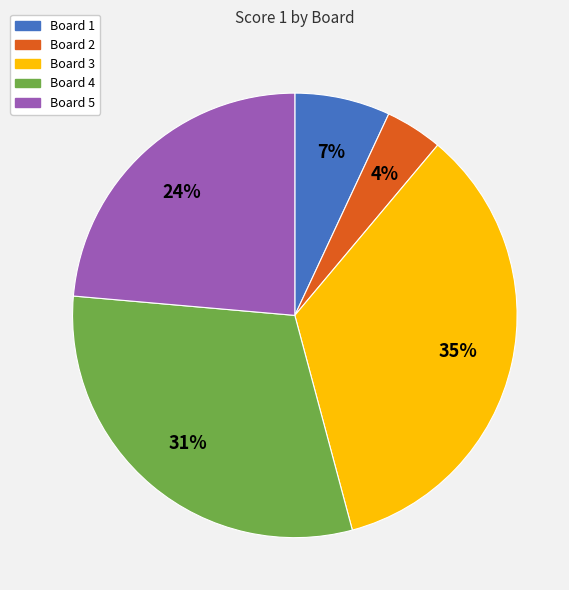

How many segments does this pie chart have?

5